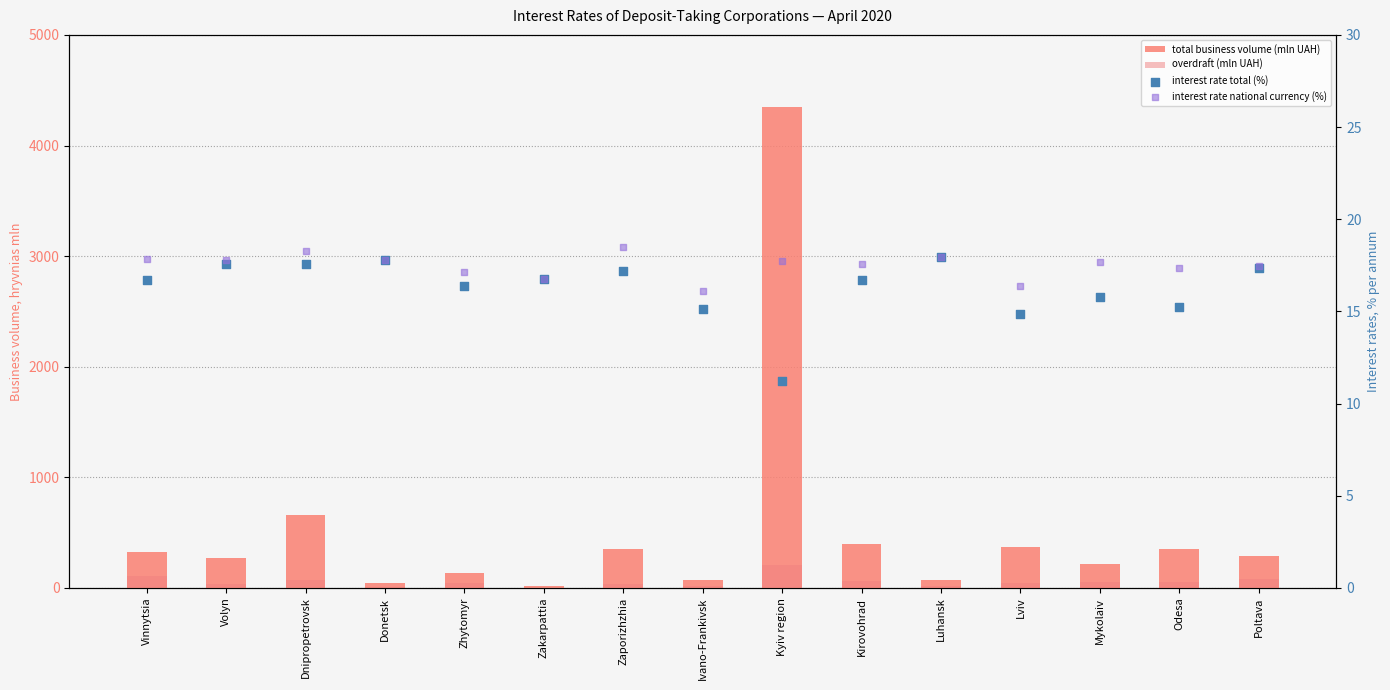

At how many categories does at least one series exceed 814?

1